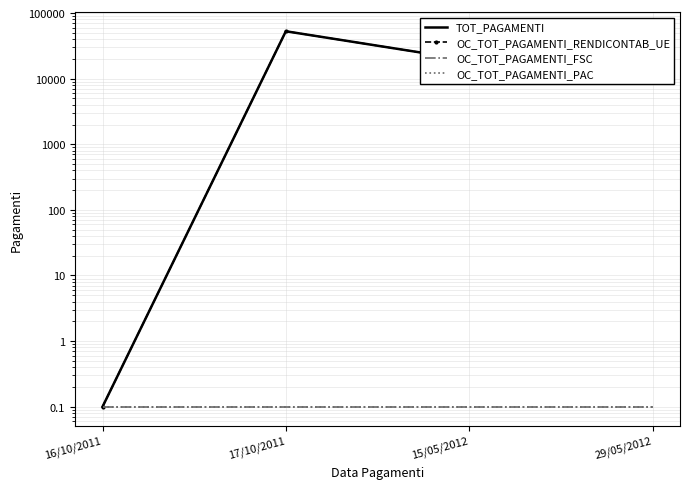

Reading left to right, extract all data points from this chart.

TOT_PAGAMENTI: 0.1	52757.5	19131.6	45631.0
OC_TOT_PAGAMENTI_RENDICONTAB_UE: 0.1	52757.5	19131.6	45631.0
OC_TOT_PAGAMENTI_FSC: 0.1	0.1	0.1	0.1
OC_TOT_PAGAMENTI_PAC: 0.1	0.1	0.1	0.1